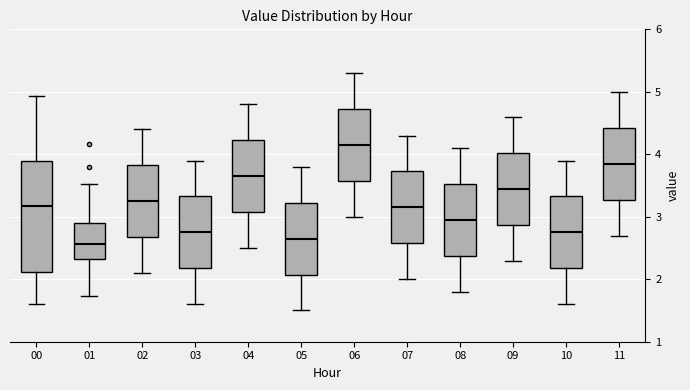

Reading left to right, read every box against the y-axis: the position of its median line, the range the box covers, and the ends of its whiskers. The values are not printed on the chart, so give them approximately, as read against the axis.

00: median 3.2, box 2.1 to 3.9, whiskers 1.6 to 4.9
01: median 2.6, box 2.3 to 2.9, whiskers 1.7 to 3.5
02: median 3.3, box 2.7 to 3.8, whiskers 2.1 to 4.4
03: median 2.8, box 2.2 to 3.3, whiskers 1.6 to 3.9
04: median 3.7, box 3.1 to 4.2, whiskers 2.5 to 4.8
05: median 2.7, box 2.1 to 3.2, whiskers 1.5 to 3.8
06: median 4.2, box 3.6 to 4.7, whiskers 3.0 to 5.3
07: median 3.2, box 2.6 to 3.7, whiskers 2.0 to 4.3
08: median 3.0, box 2.4 to 3.5, whiskers 1.8 to 4.1
09: median 3.5, box 2.9 to 4.0, whiskers 2.3 to 4.6
10: median 2.8, box 2.2 to 3.3, whiskers 1.6 to 3.9
11: median 3.9, box 3.3 to 4.4, whiskers 2.7 to 5.0